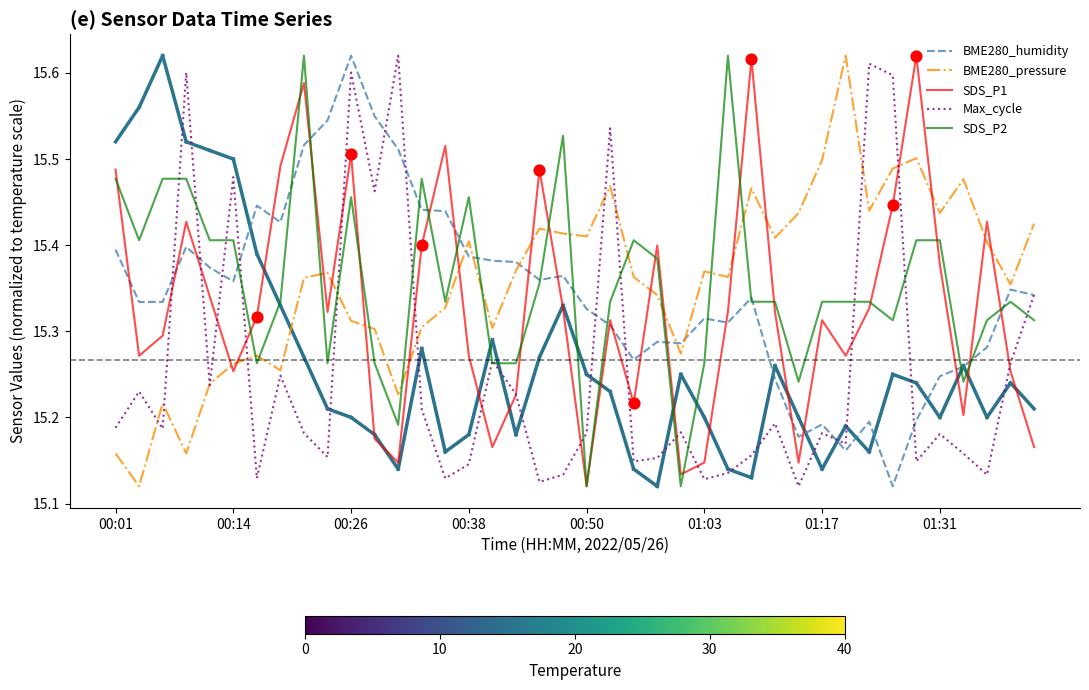

What are all the series names shown in the legend?

BME280_humidity, BME280_pressure, SDS_P1, Max_cycle, SDS_P2